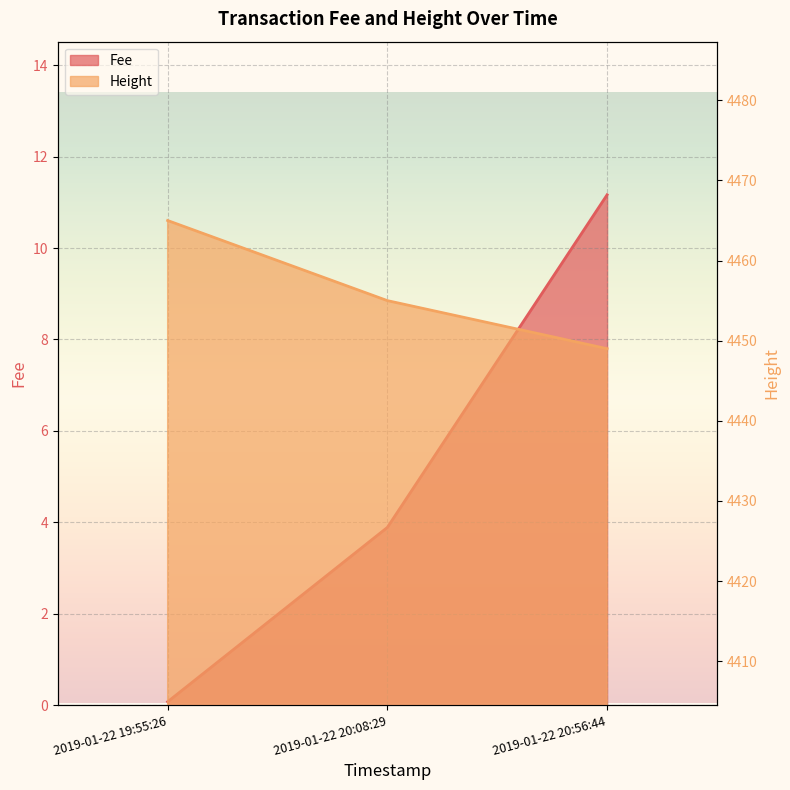

What is the spread (max minus min) of values at 2019-01-22 19:55:26?

4464.9